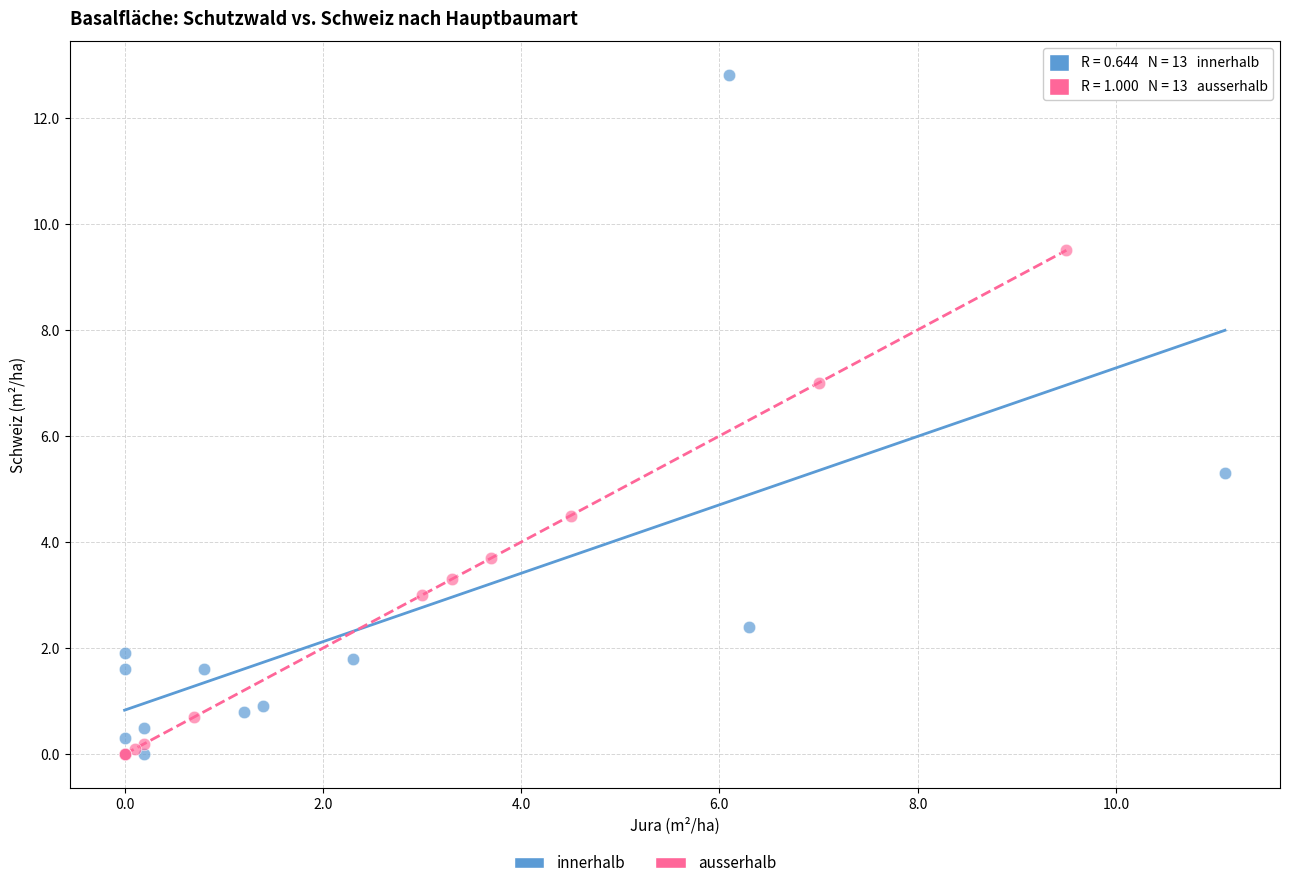

Which series reaches the maximum Y coordinate?

innerhalb